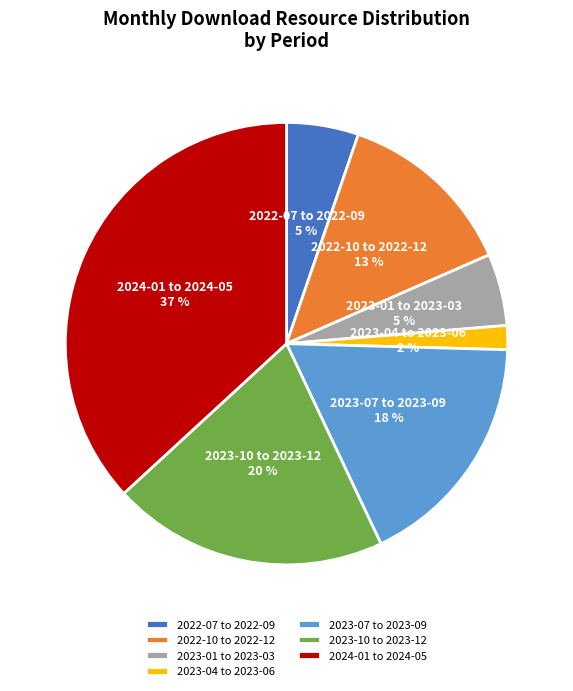

Is the sum of 2023-07 to 2023-09 and 2023-01 to 2023-03 greater than half?

No